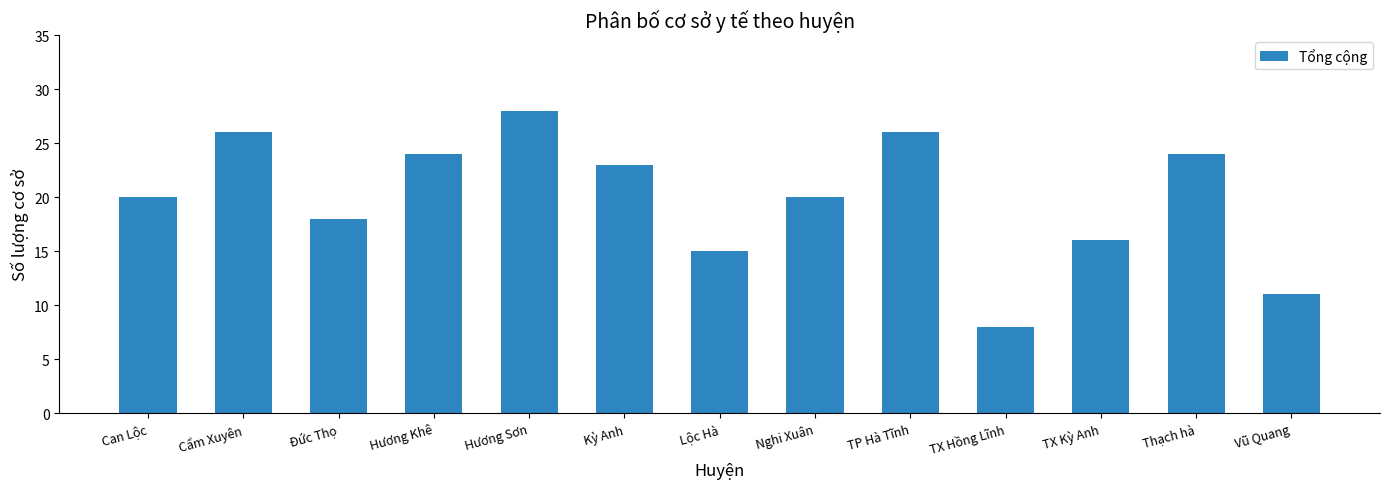

What value does the data have at Can Lộc, to the nearest 10?

20